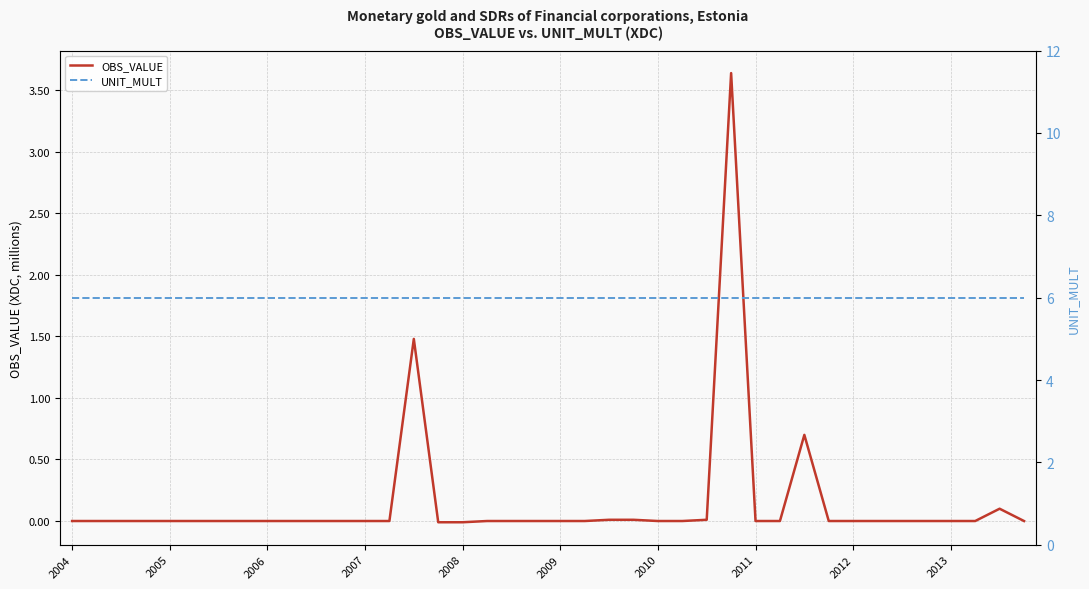

How many data points in OBS_VALUE are less than 0?

2